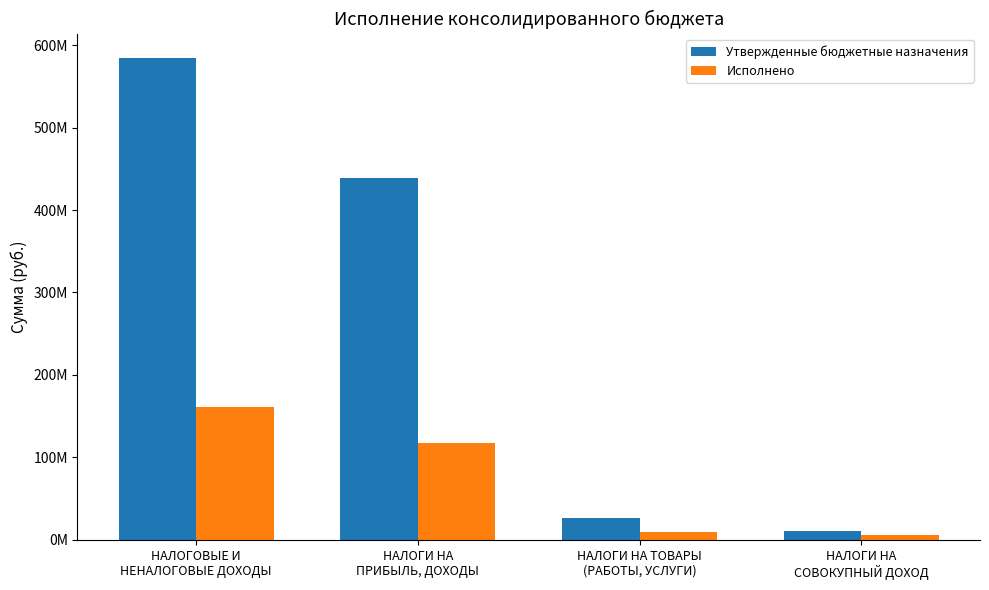

Does the chart contain stacked bars?

No